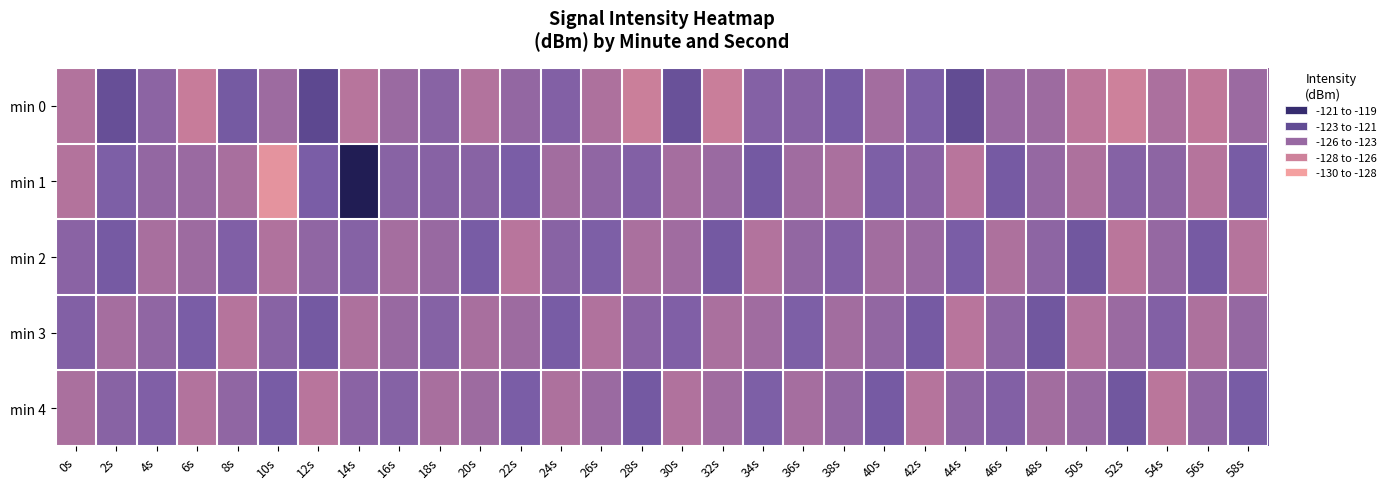

At which category does the chart reach its peak across all series?

14s